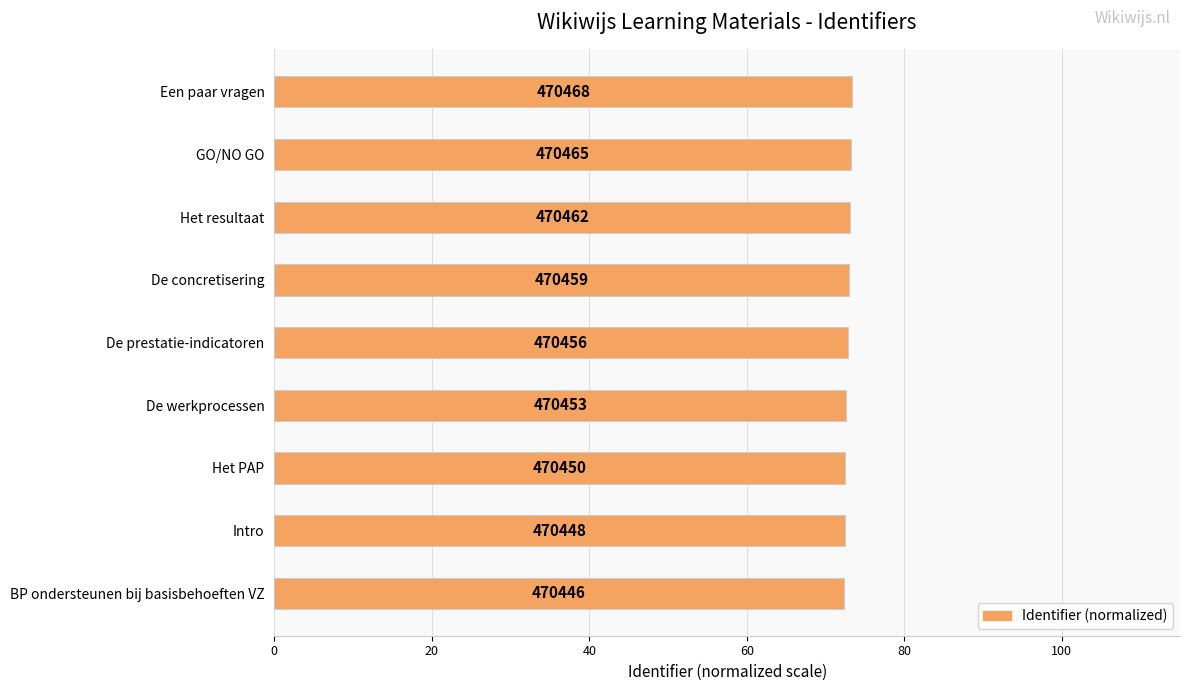

How many bars are there in total?

9